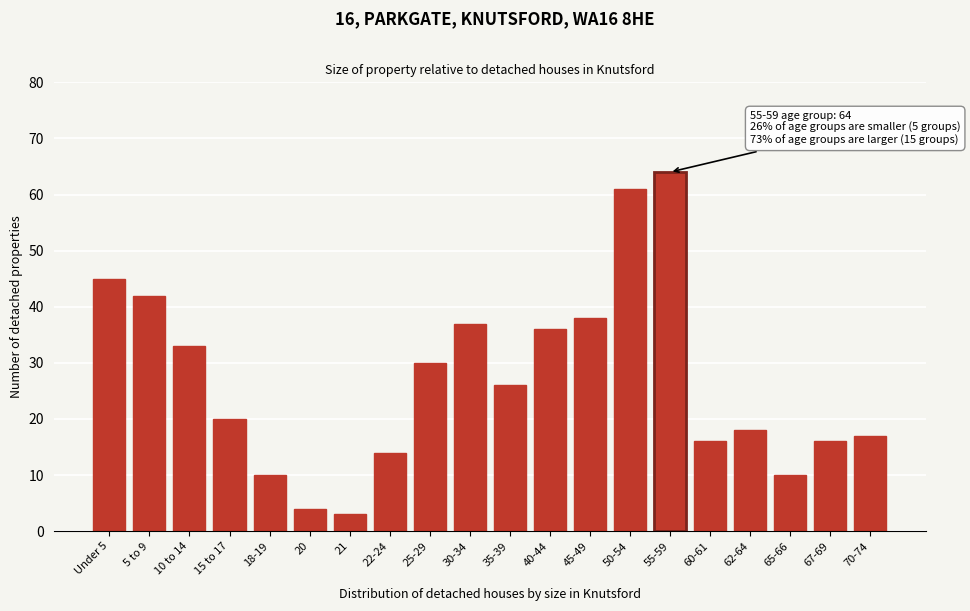

Reading left to right, list all the values displayed in this chart.

Under 5=45	5 to 9=42	10 to 14=33	15 to 17=20	18-19=10	20=4	21=3	22-24=14	25-29=30	30-34=37	35-39=26	40-44=36	45-49=38	50-54=61	55-59=64	60-61=16	62-64=18	65-66=10	67-69=16	70-74=17